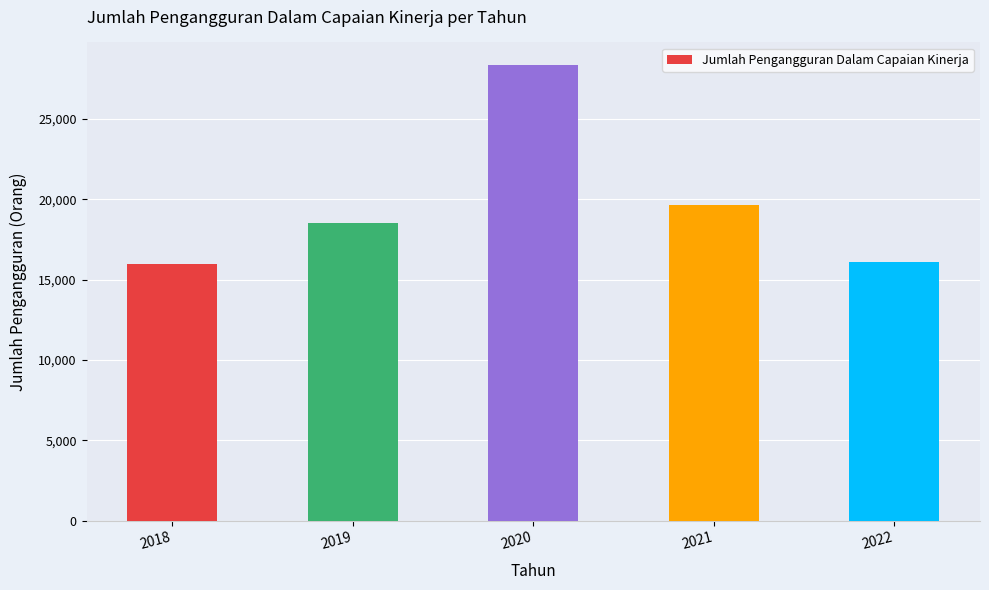

Count the number of data series in this chart.

1